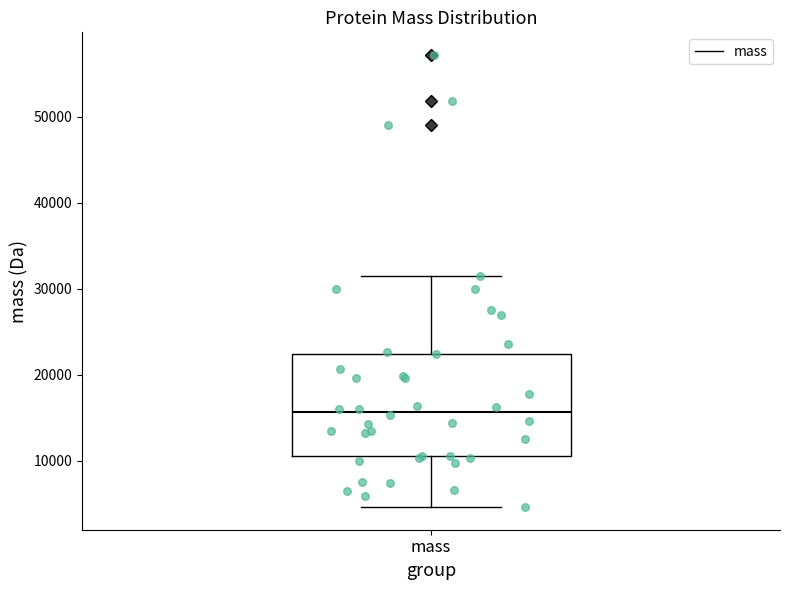

Transcribe this box plot: give where the median line is, the range the box spans, and where the two whiskers end, as read against the y-axis. The values are not printed on the chart, so give them approximately, as read against the axis.

median 16000, box 11000 to 22000, whiskers 5000 to 32000